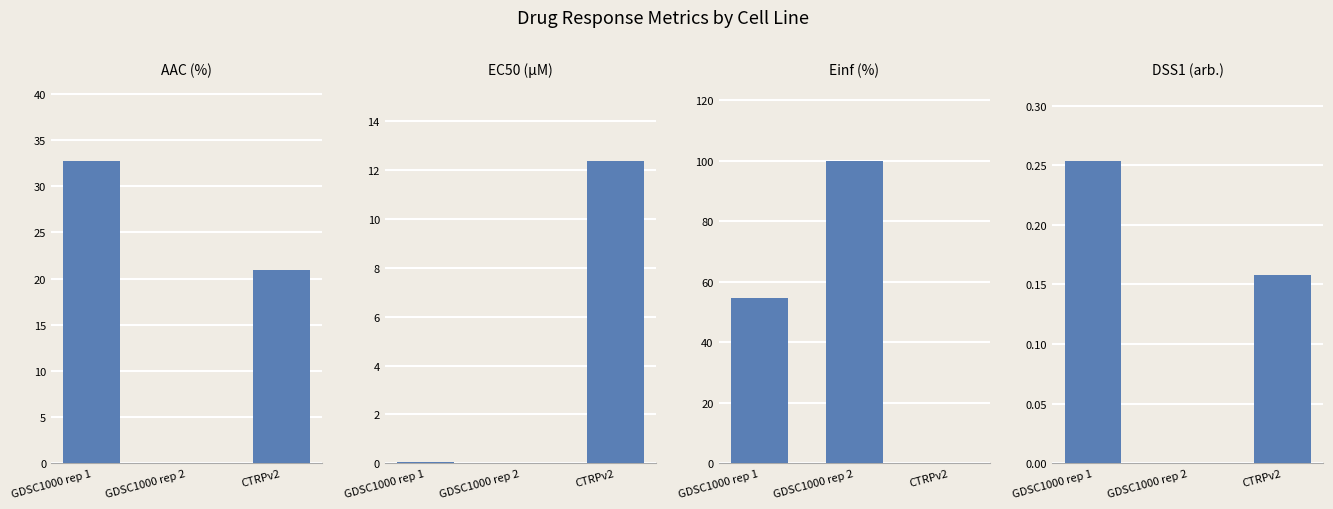

What are all the series names shown in the legend?

AAC (%), EC50 (µM), Einf (%), DSS1 (arb.)